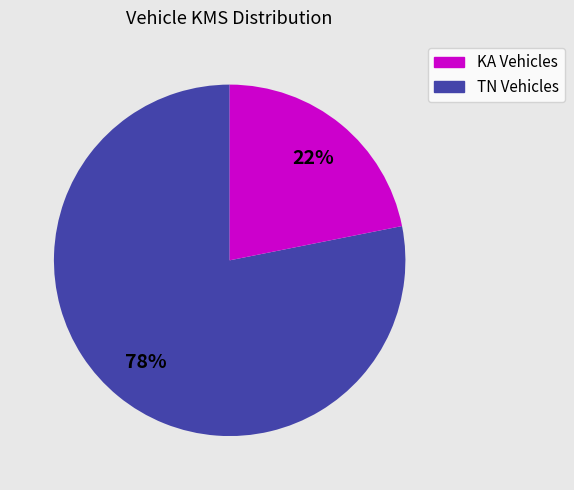

Is there any slice that represents more than half of the pie?

Yes